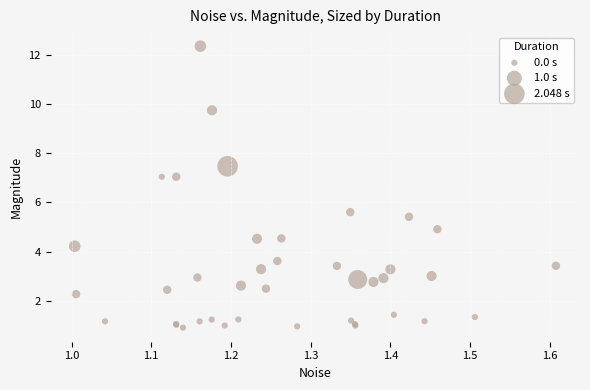

What Y value in the scatter plot is closest to 6?

5.6